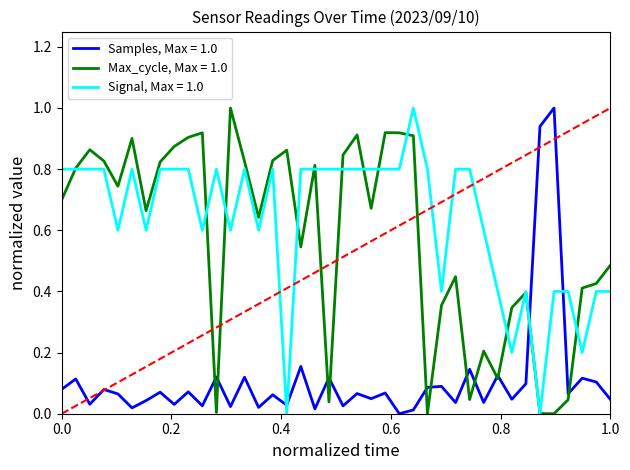

True or false: Samples, Max = 1.0 and Signal, Max = 1.0 intersect in this chart.

True